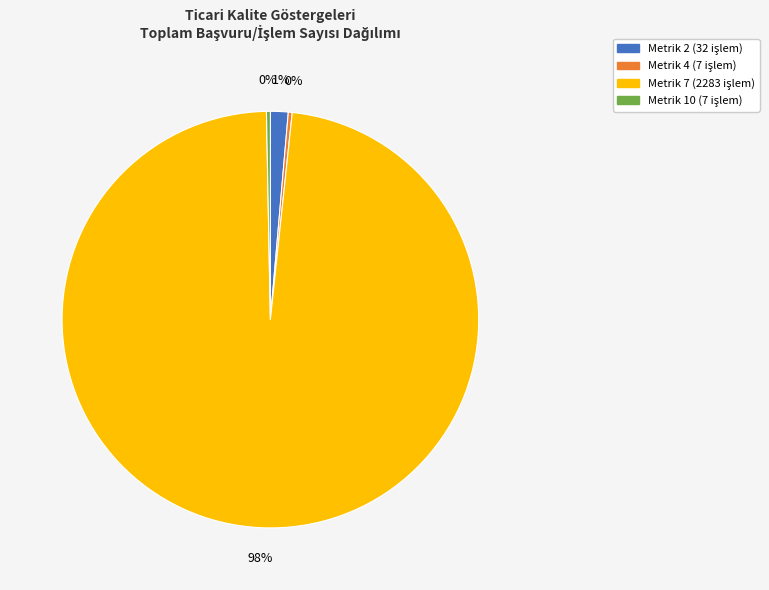

To the nearest percent, what is the average slice percentage?

25%